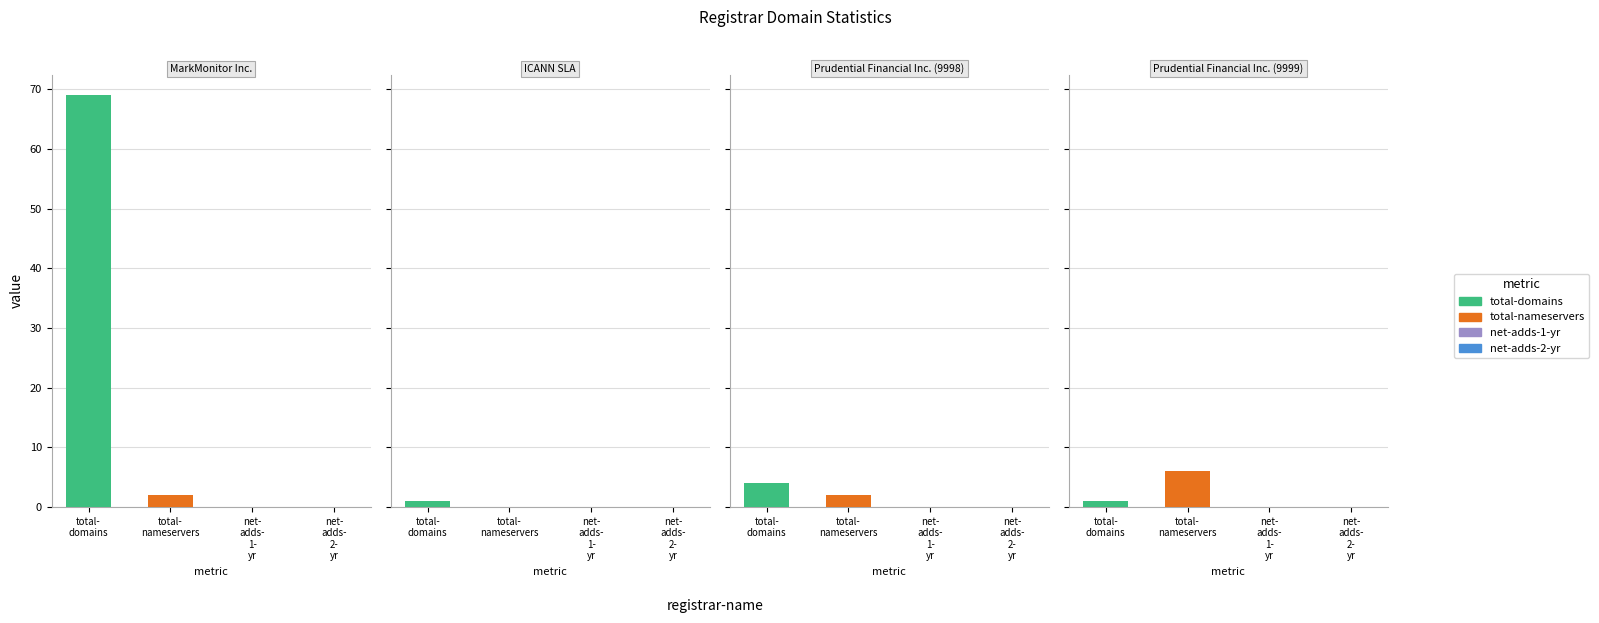

Which series has the largest total across all categories?

total-domains